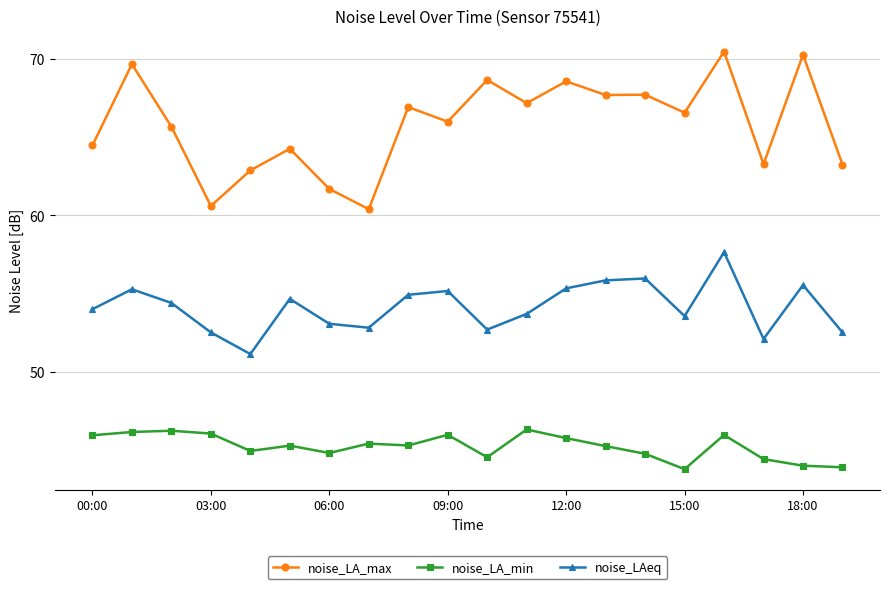

What is the value of the noise_LA_max point at the 14th from the left?

67.7